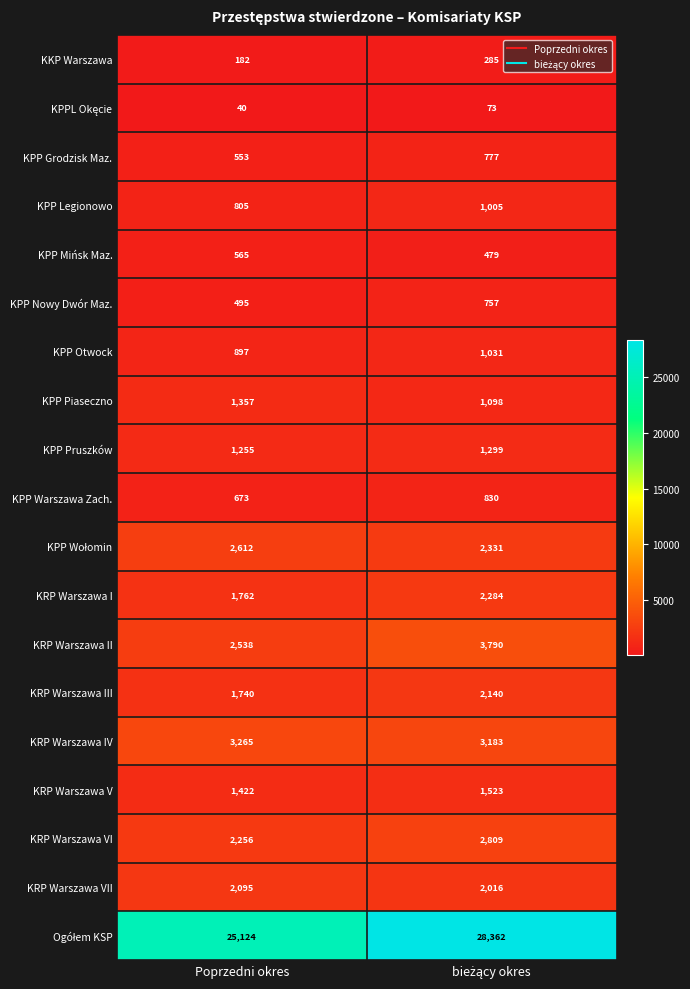

What is the total value across all series at Poprzedni okres?

49636